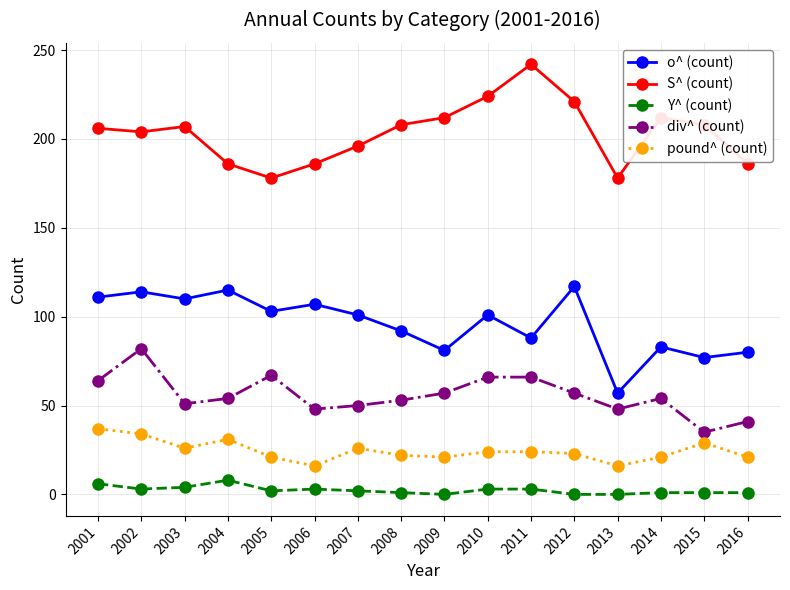

At which category does S^ (count) reach its first local peak?

2003